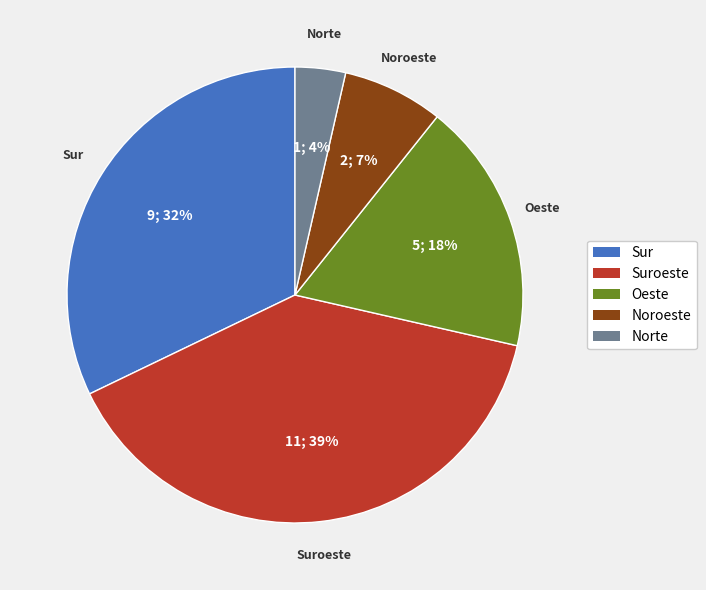

To the nearest percent, what portion does Suroeste represent?

39%